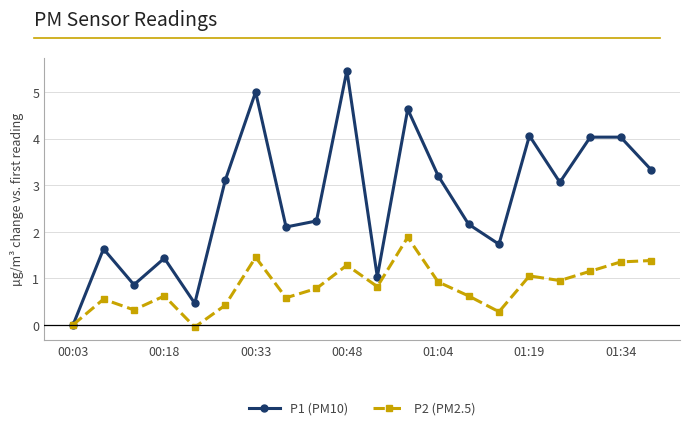

What is the maximum value for P1 (PM10)?

5.5